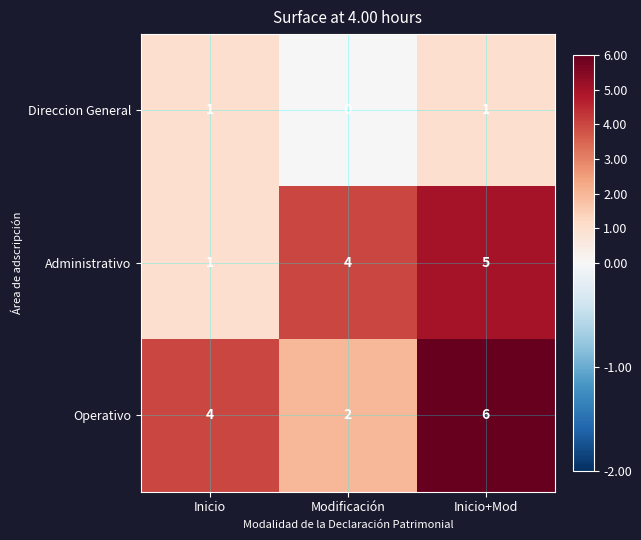

What is the difference between the highest and lowest values at Modificación?

4